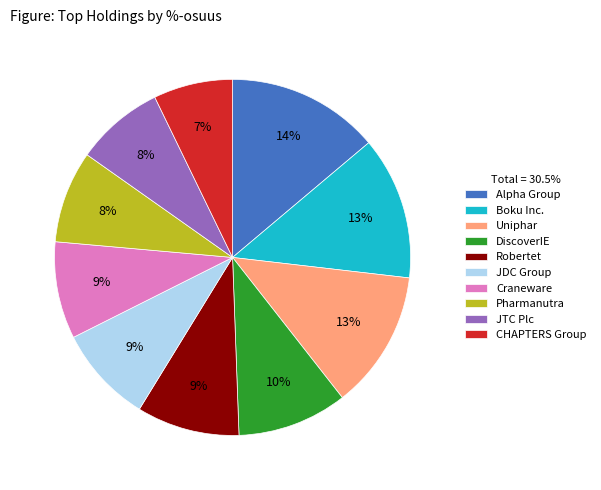

How many slices are in this pie chart?

10